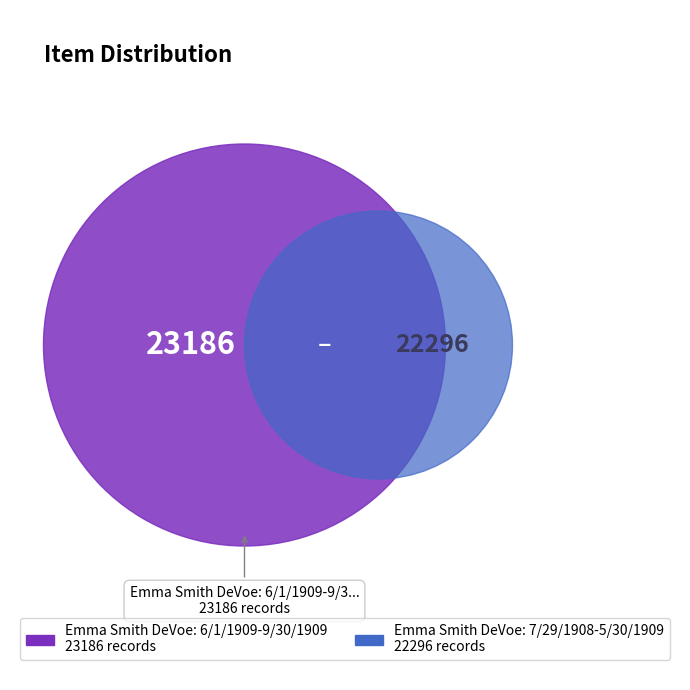

Is there any slice that represents more than half of the pie?

Yes